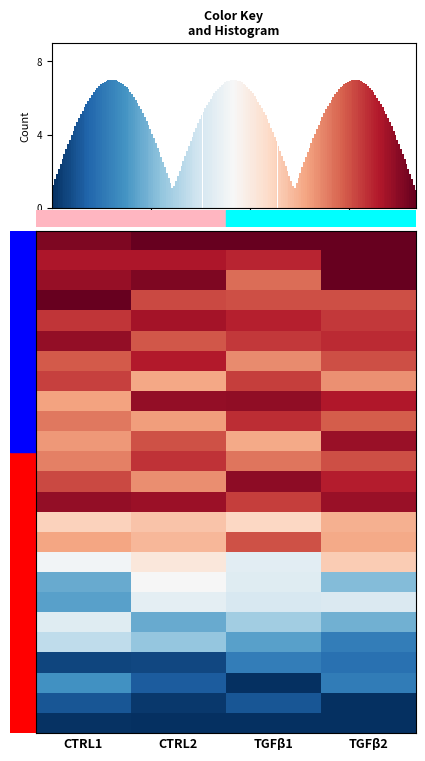

What is the difference between the highest and lowest values at TGFβ2?

13.3